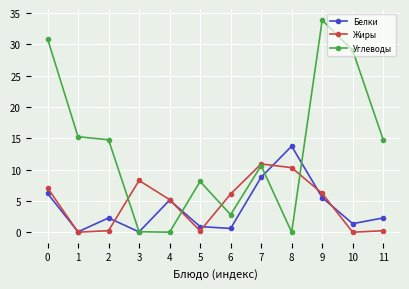

At which category does the chart reach its peak across all series?

9